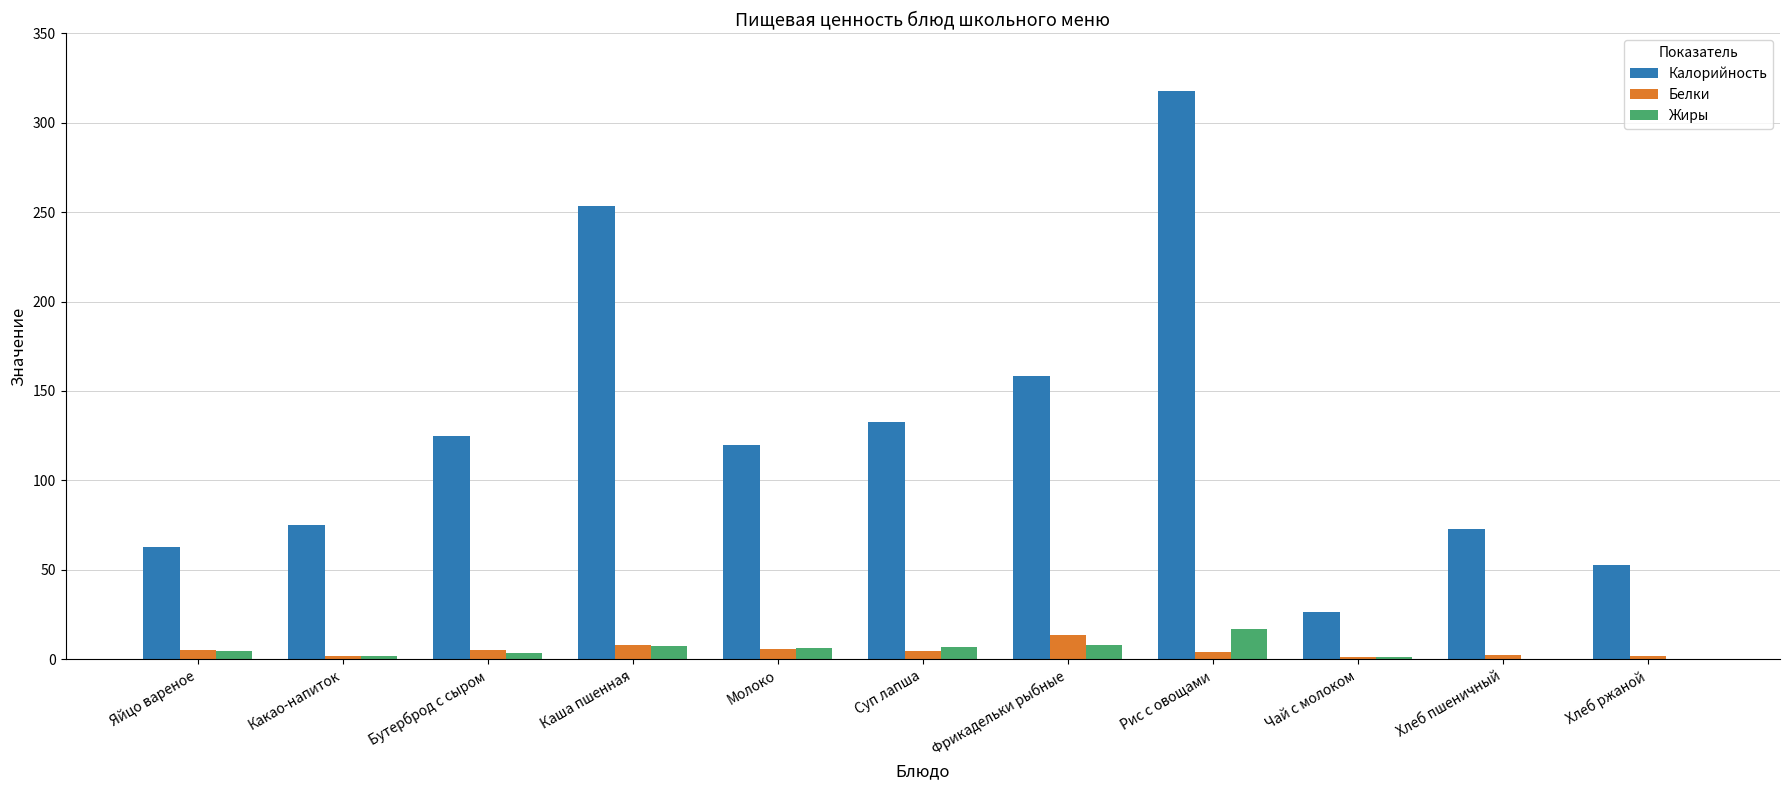

Where is Калорийность nearest to the value 172?

Фрикадельки рыбные